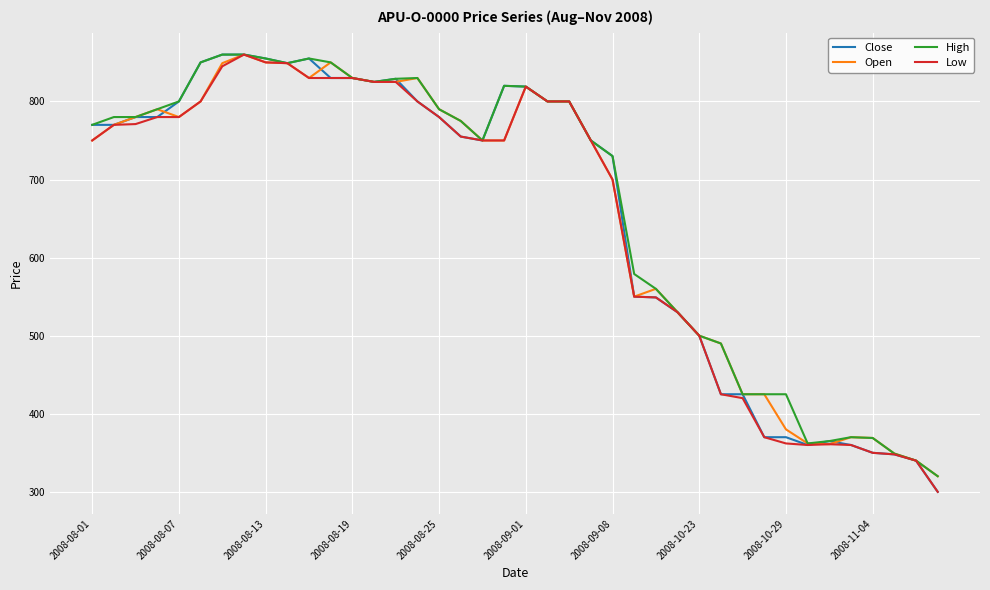

What is the highest value of the High series?

860